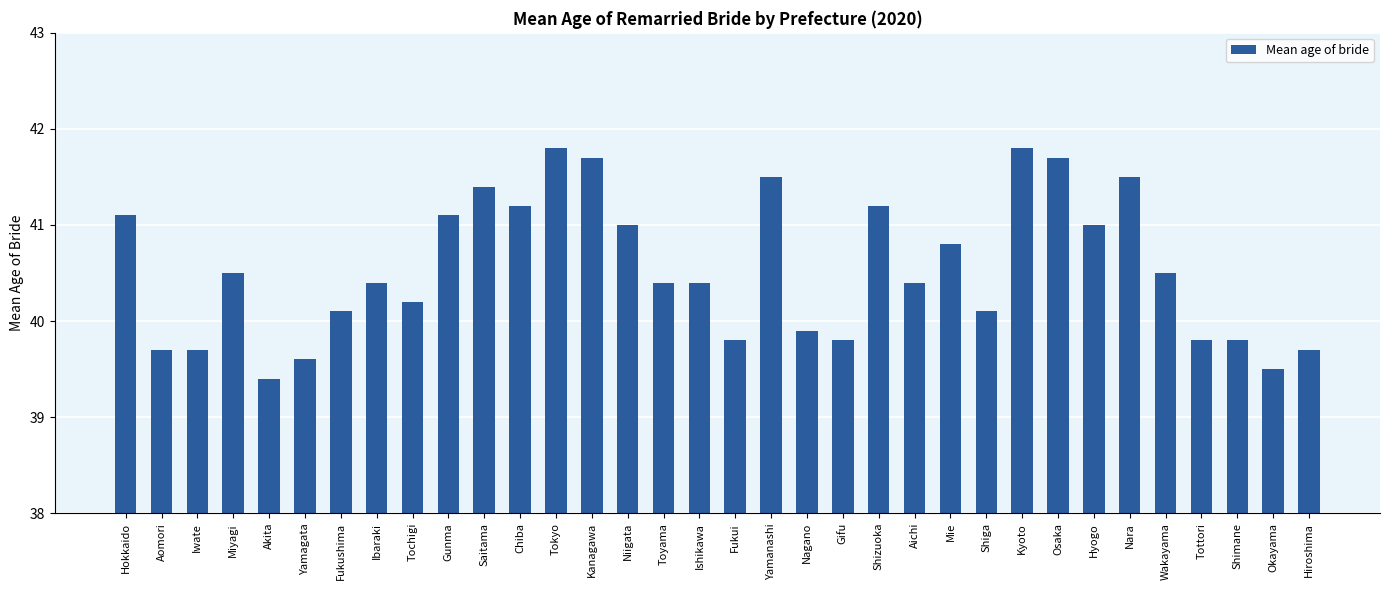

What is the change in value from Osaka to Tottori?

-1.9